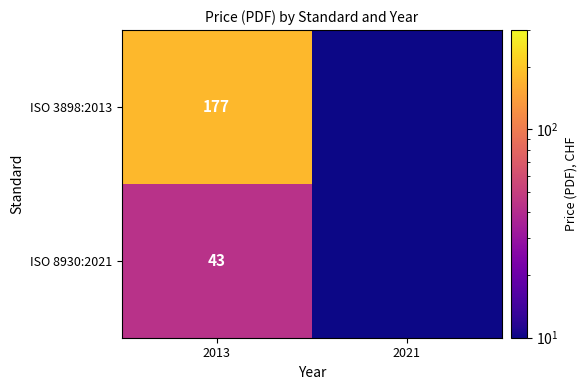

Is the value of ISO 3898:2013 at 2013 greater than the value of ISO 8930:2021 at 2013?

Yes